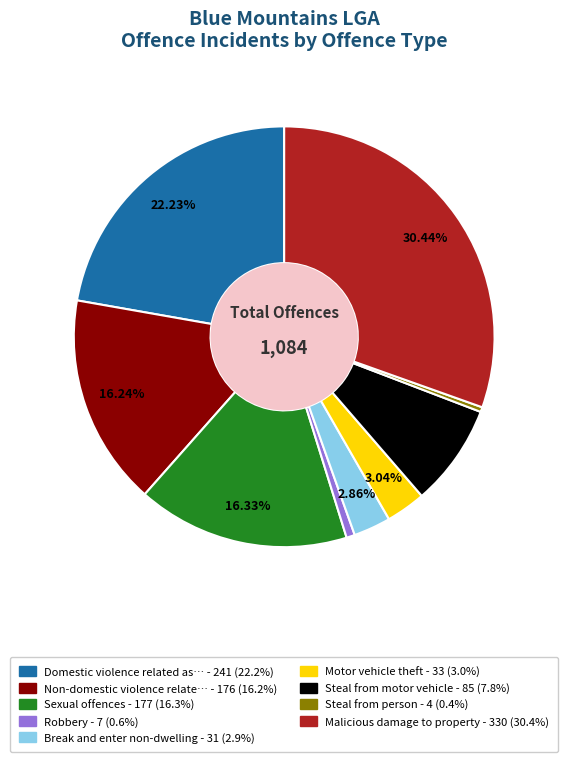

Does any single category account for the majority?

No